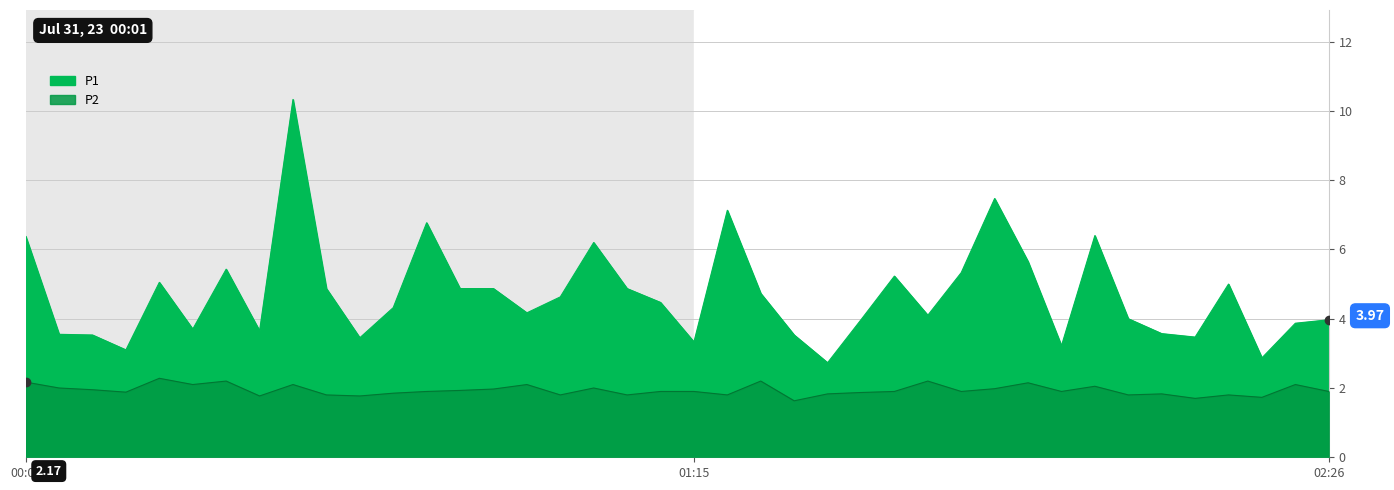

What is the highest value of the P2 series?

2.3